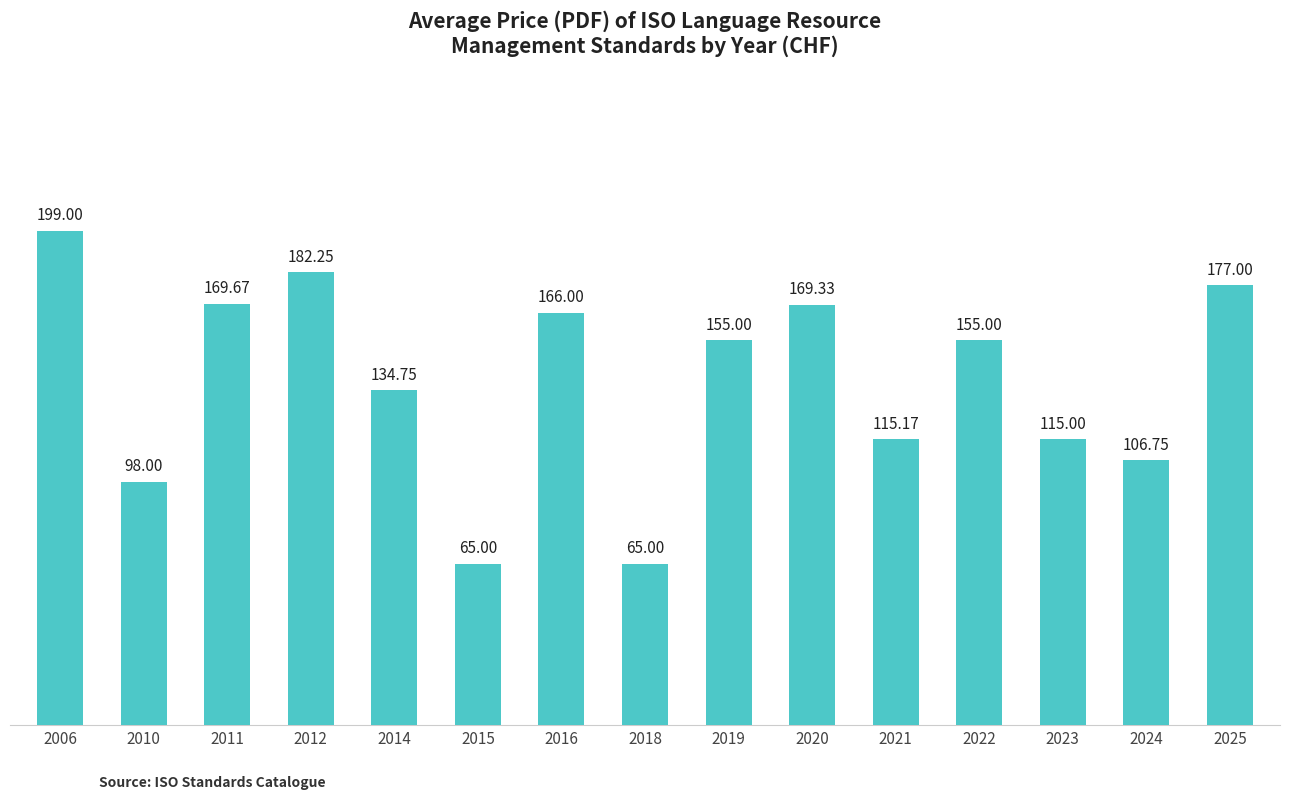

What is the sum of all values?

2072.9